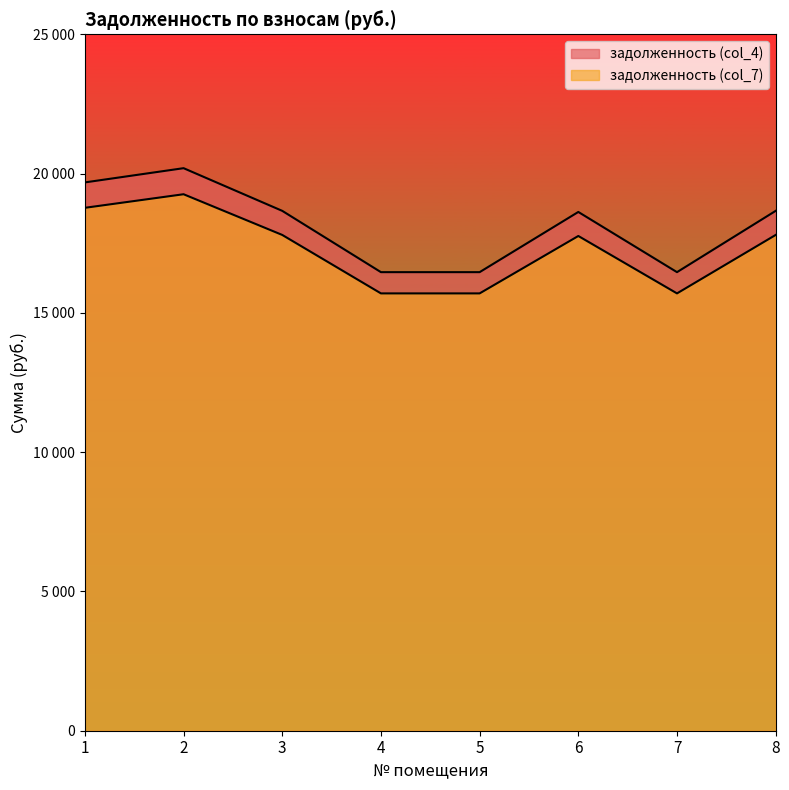

List the labels in order of задолженность (col_4) value, smallest first.

4, 5, 7, 6, 3, 8, 1, 2